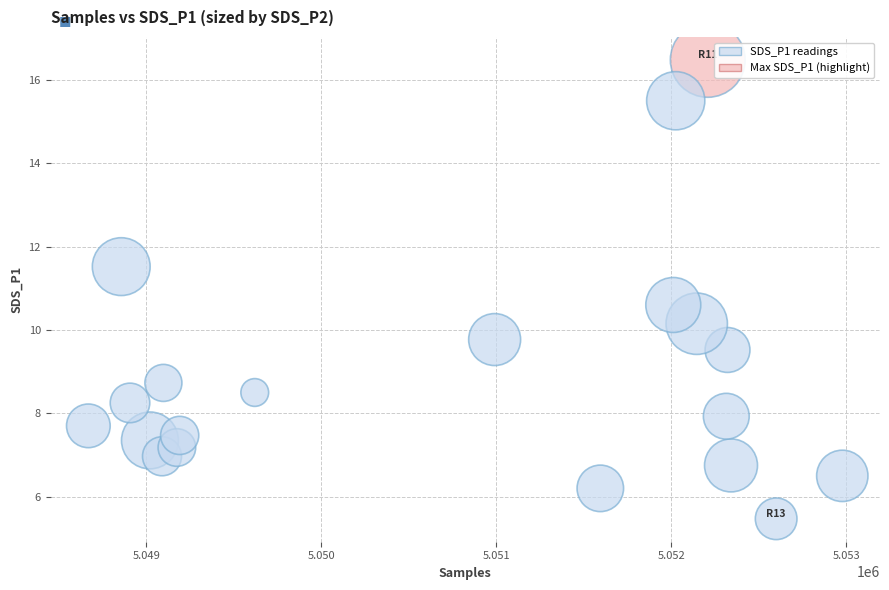

What is the range of X values (max minus min)?

4309.0